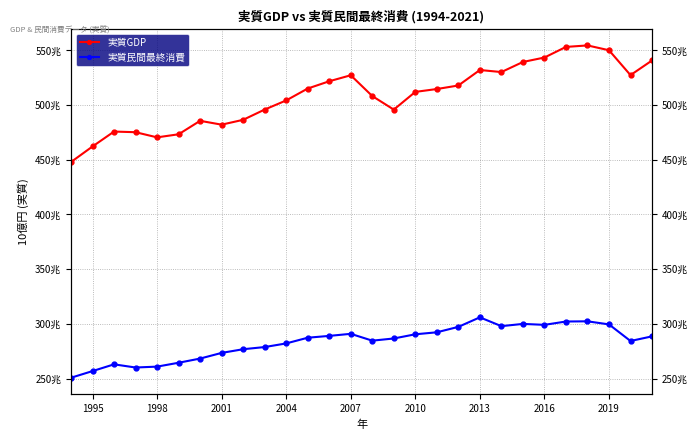

What position from the right is 2016?

6